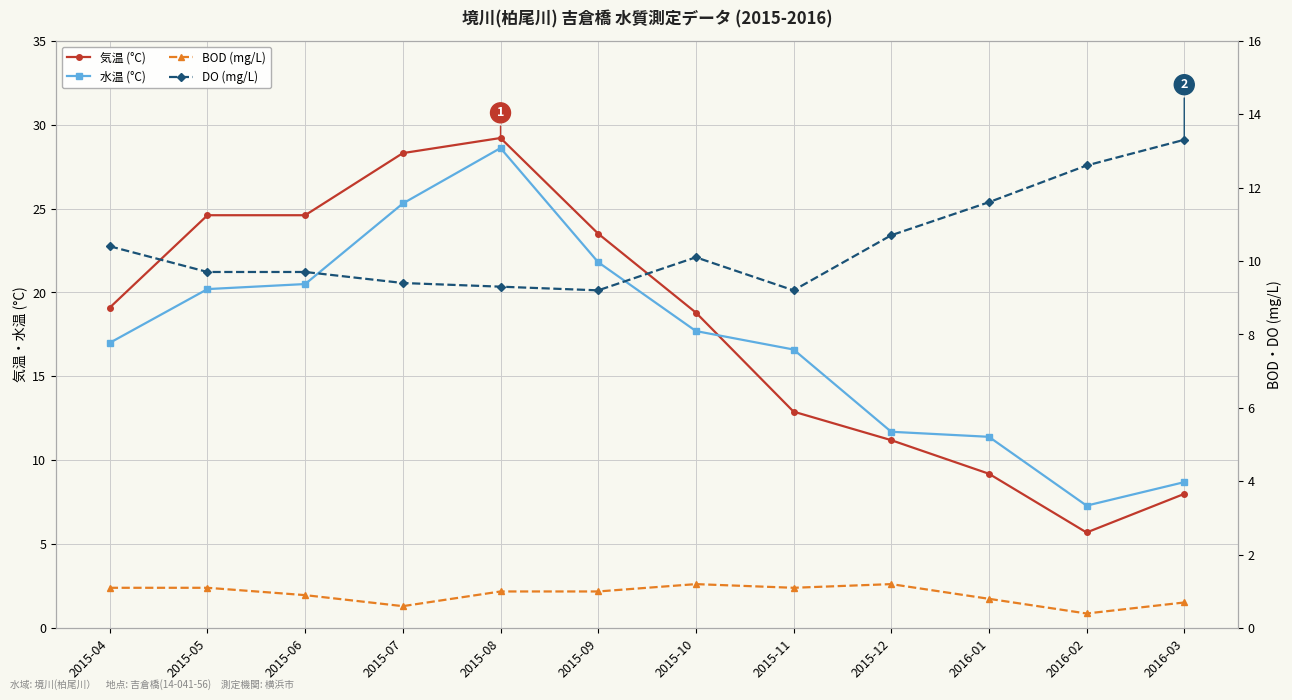

True or false: BOD (mg/L) and 気温 (°C) cross at least once.

False